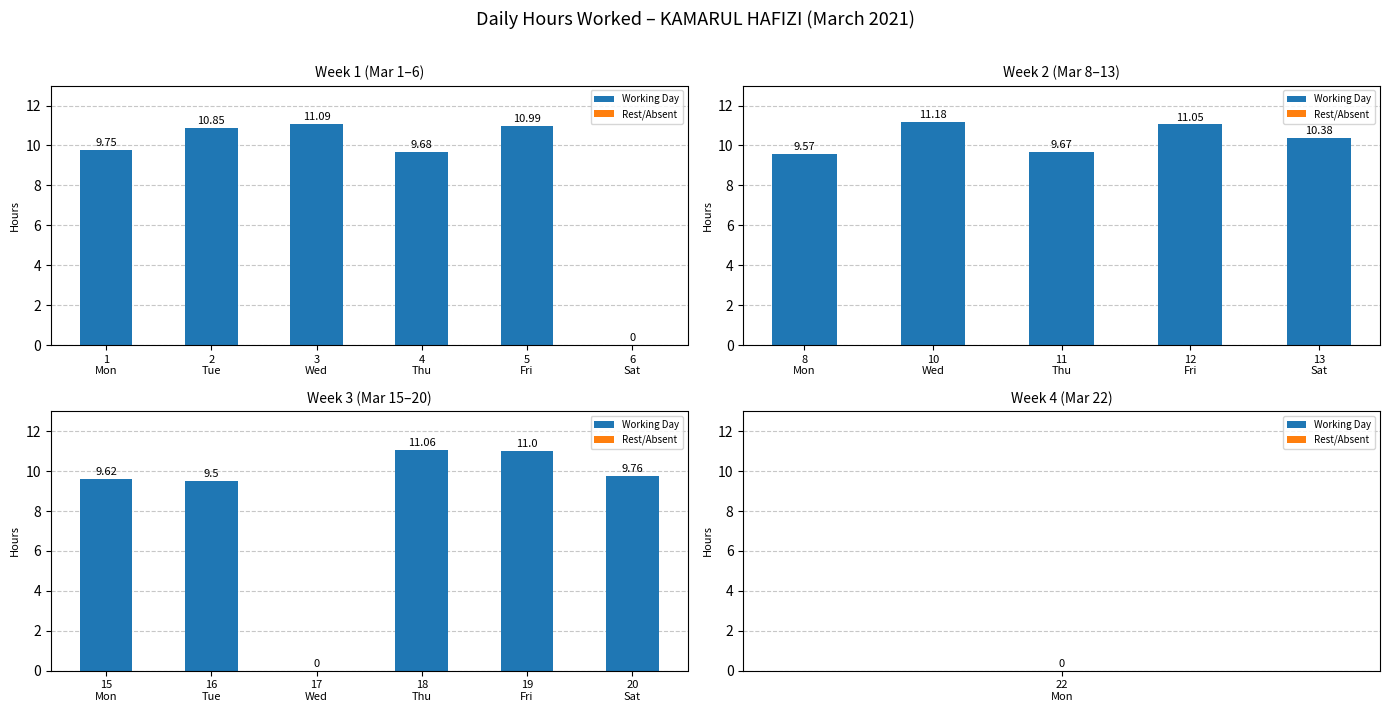

Are the bars horizontal?

No